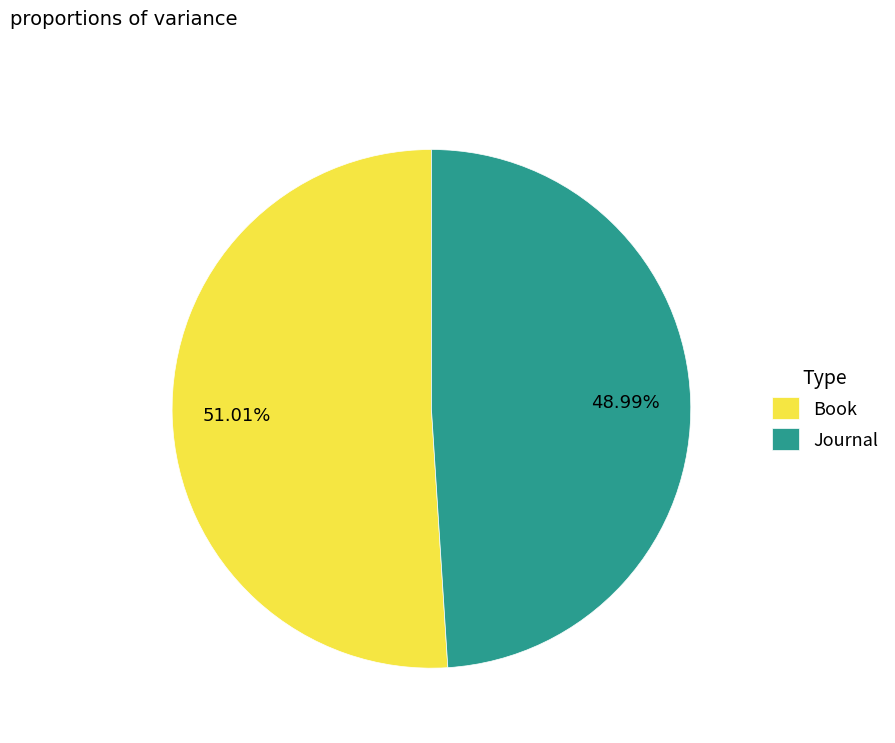

What percentage do Book and Journal together represent?

100.0%